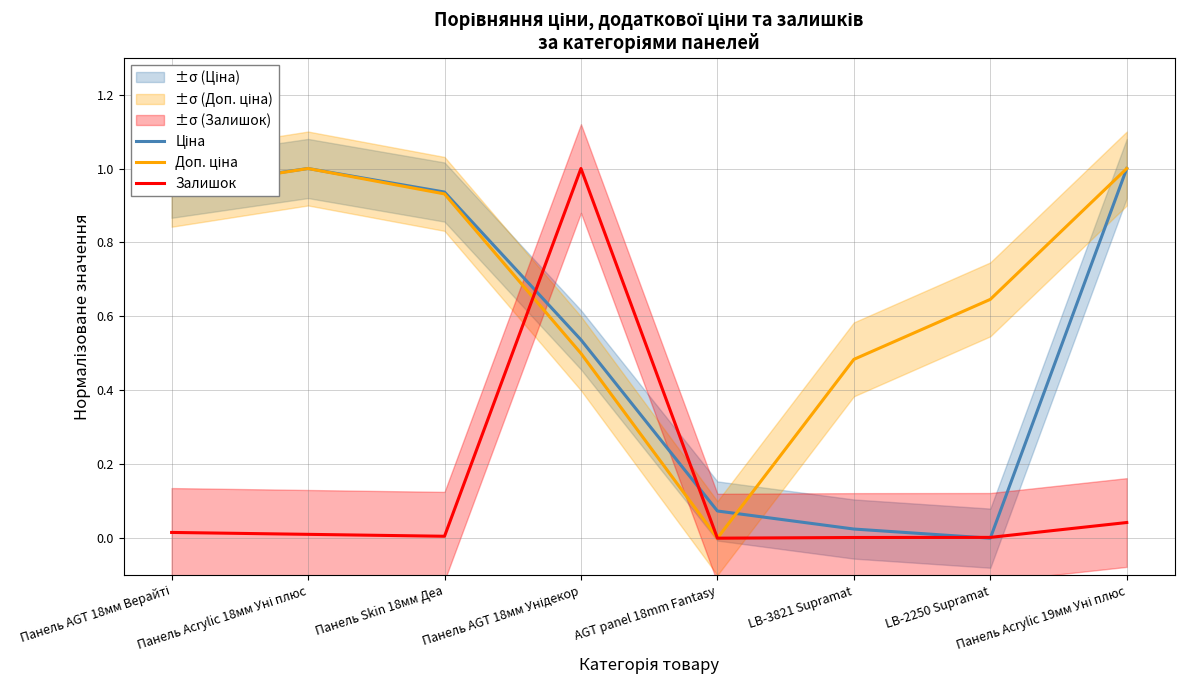

What position from the left is Панель Acrylic 19мм Уні плюс?

8